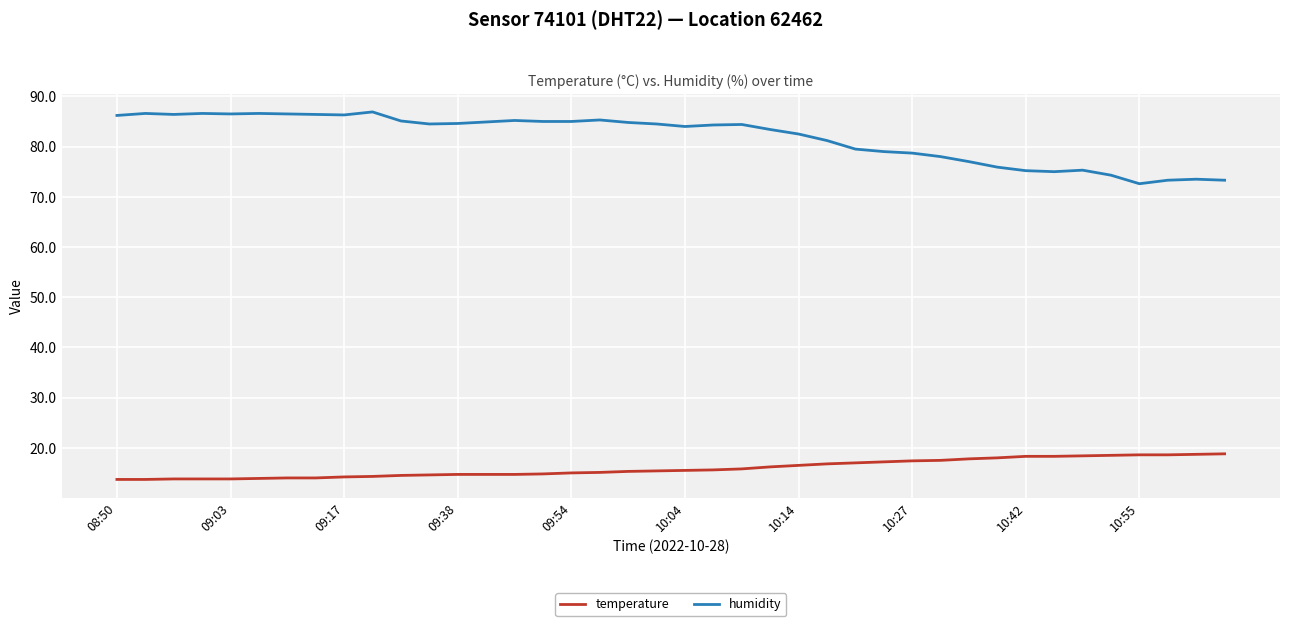

True or false: humidity has more than 2 interior local peaks.

True